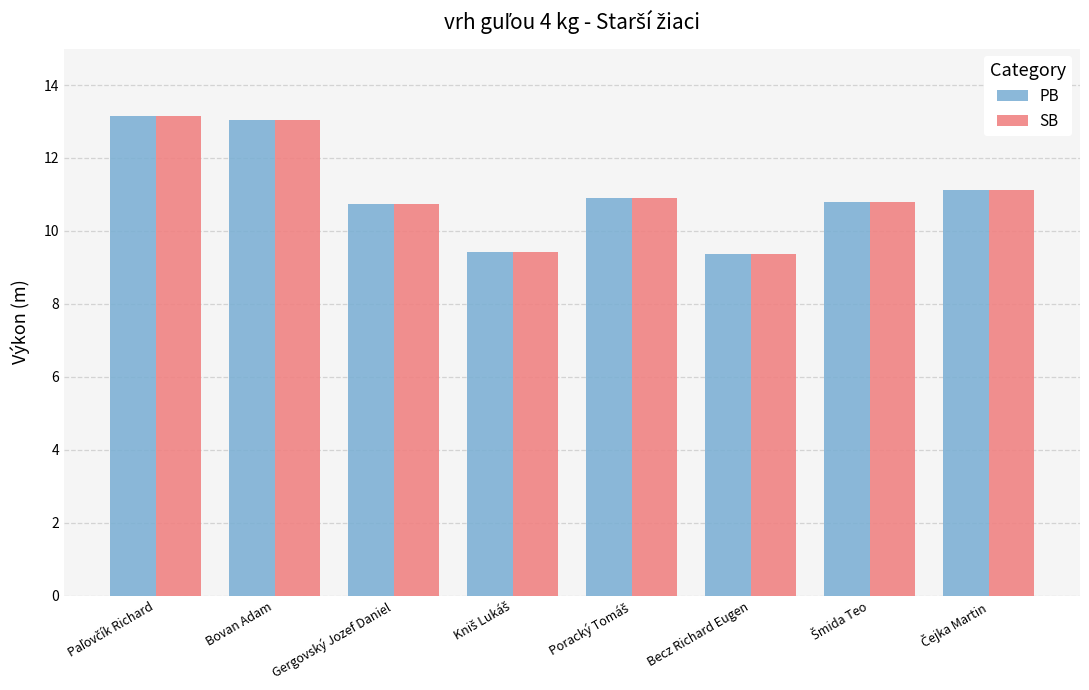

Reading left to right, transcribe all the data shown in this chart.

PB: 13.2	13.1	10.7	9.4	10.9	9.4	10.8	11.1
SB: 13.2	13.1	10.7	9.4	10.9	9.4	10.8	11.1